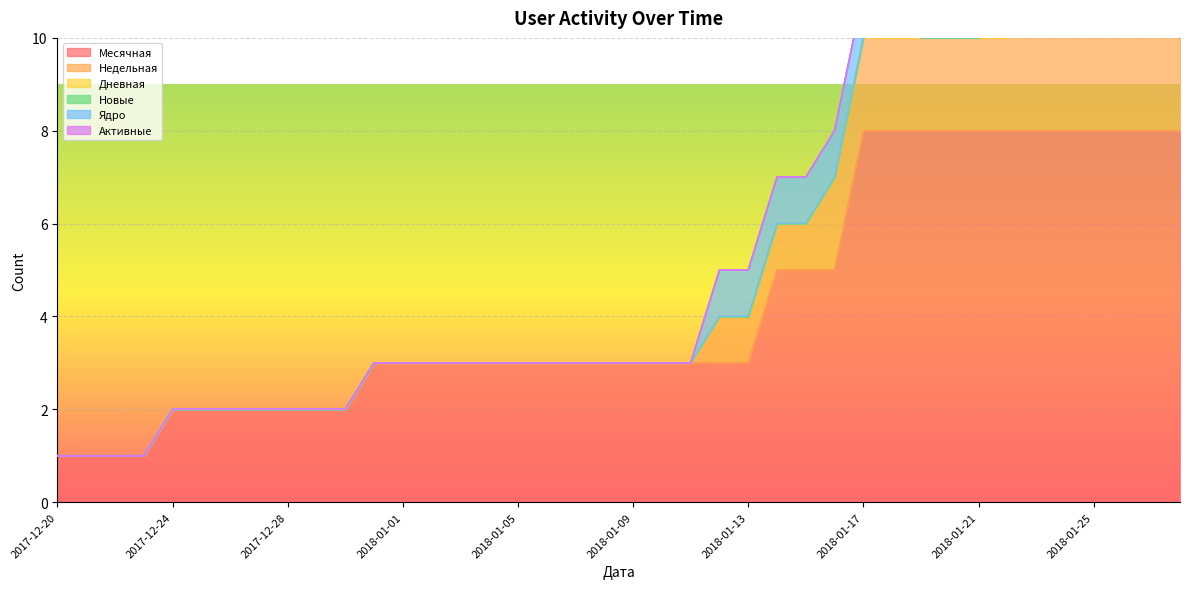

At which label is Дневная closest to 1?

2018-01-18